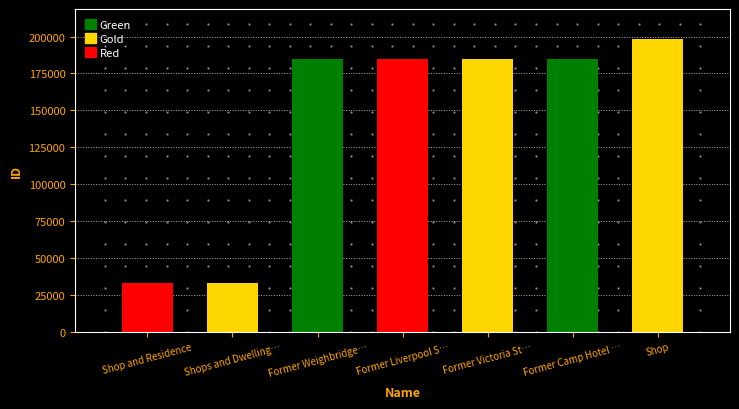

Rank the categories by value from lowest to highest.

Shop and Residence, Shops and Dwellings, Former Weighbridge Hotel, Former Liverpool Store, Former Victoria Store, Former Camp Hotel and Store, Shop